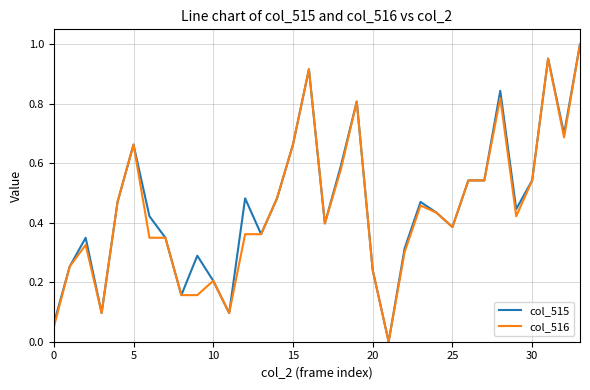

Rank the series by their average value, from highest to lowest.

col_515, col_516